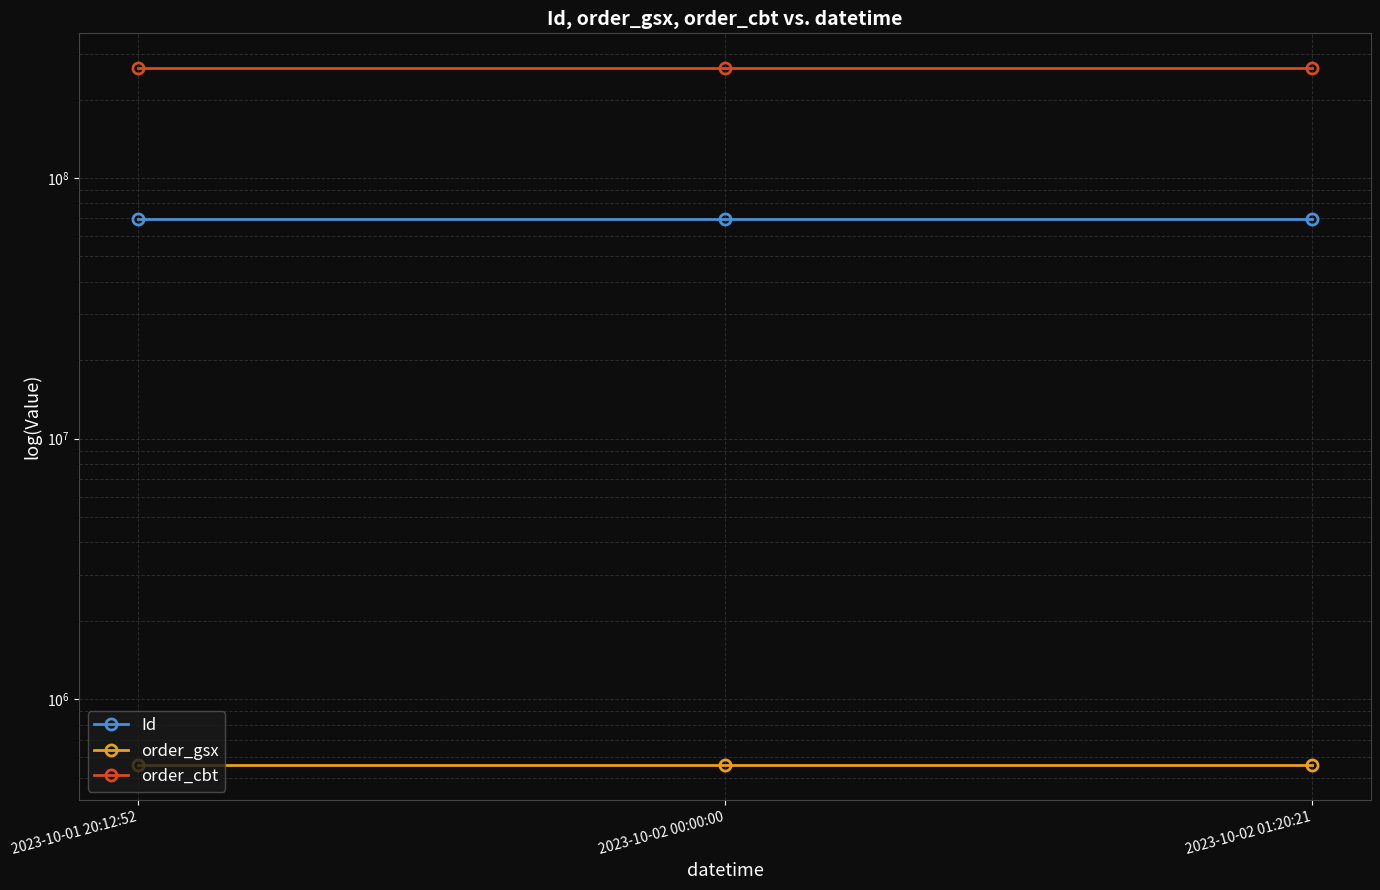

Is the value of order_gsx at 2023-10-02 01:20:21 greater than the value of order_cbt at 2023-10-02 01:20:21?

No